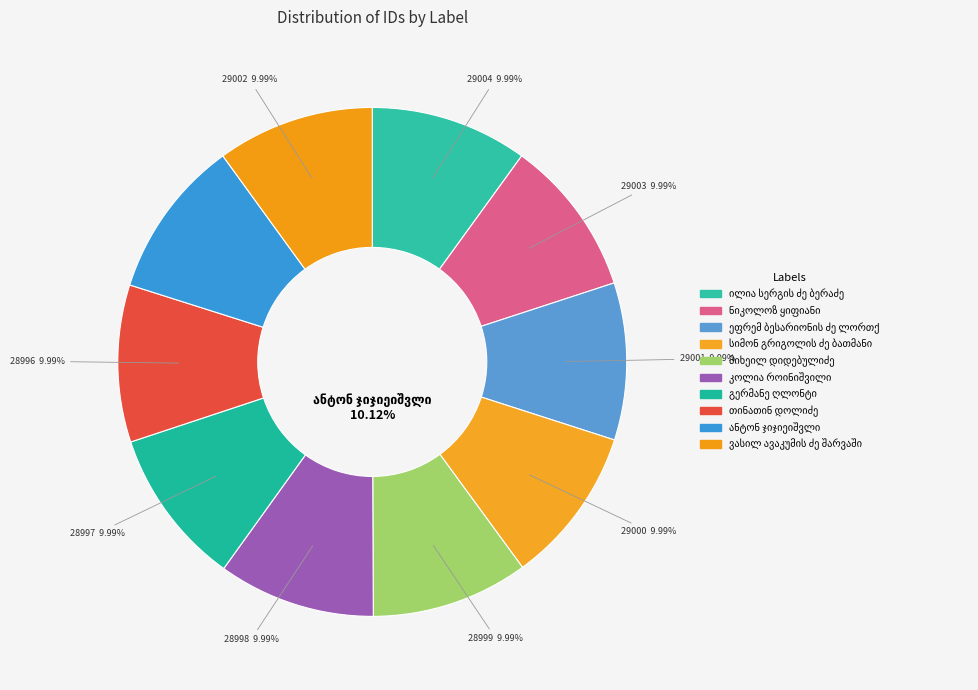

Does ეფრემ ბესარიონის ძე ლორთქიფანიძე account for over 50% of the chart?

No